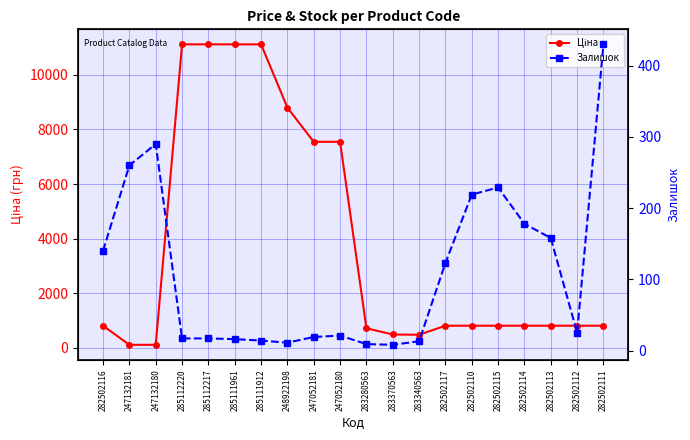

What is the value of the Ціна point at the 2nd from the left?

113.3